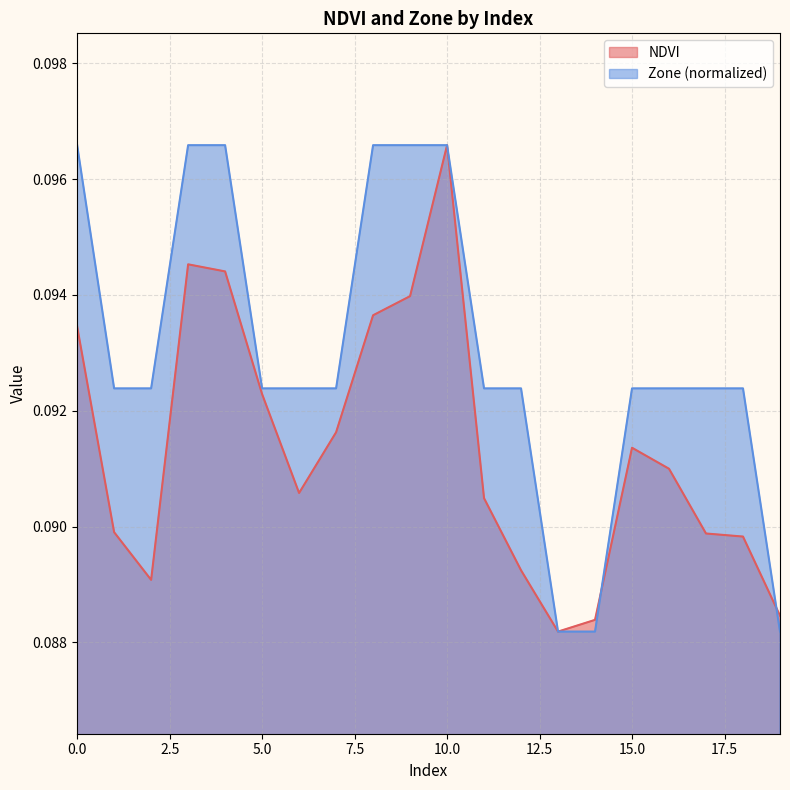

How many data points does each series have?

20